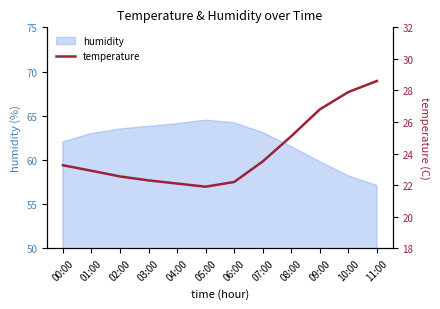

At which category does the chart reach its minimum across all series?

05:00